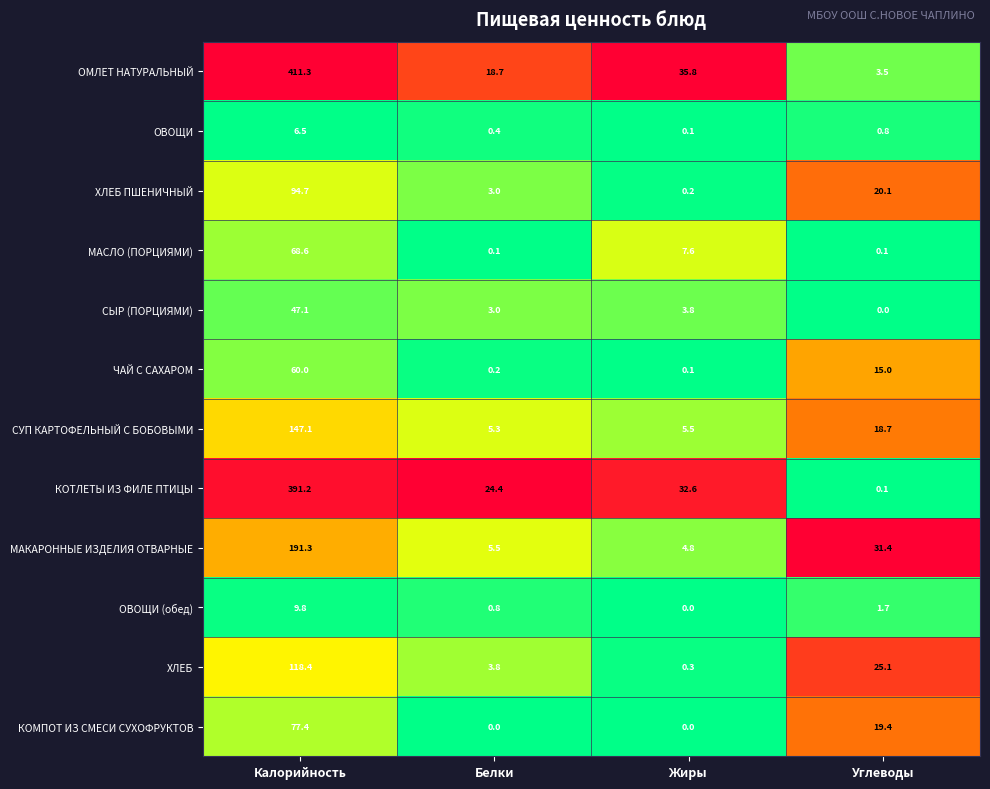

What is the sum of all КОТЛЕТЫ ИЗ ФИЛЕ ПТИЦЫ values?

448.3